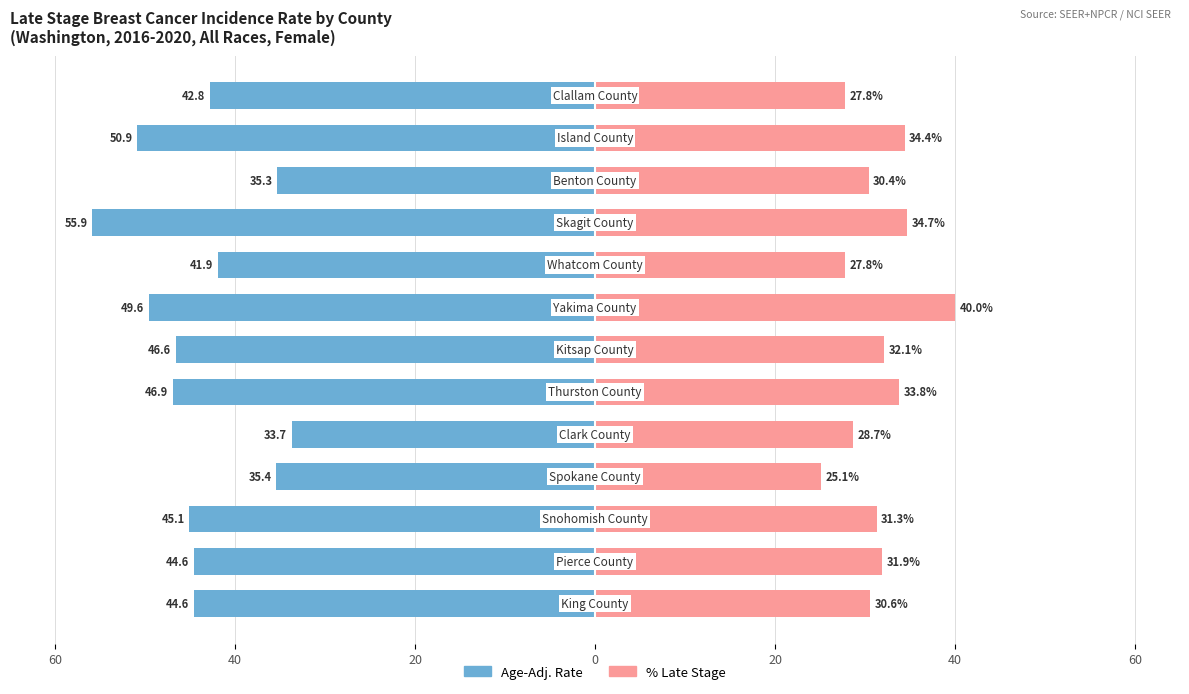

Between 0 and 10, which series saw the biggest shift?

% Late Stage